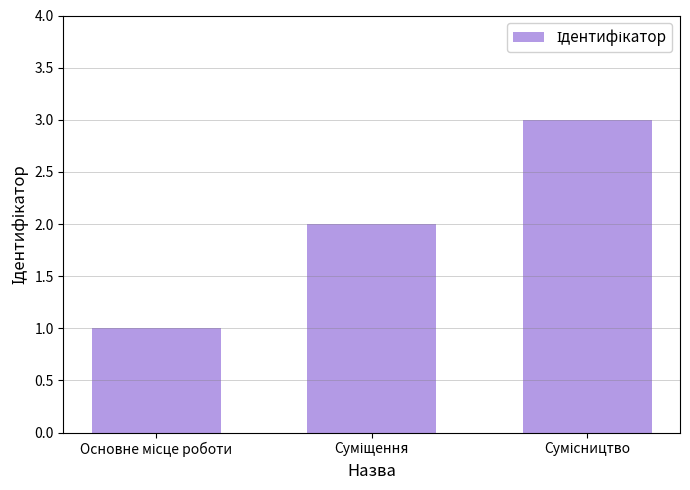

What is the minimum value shown in the chart?

1